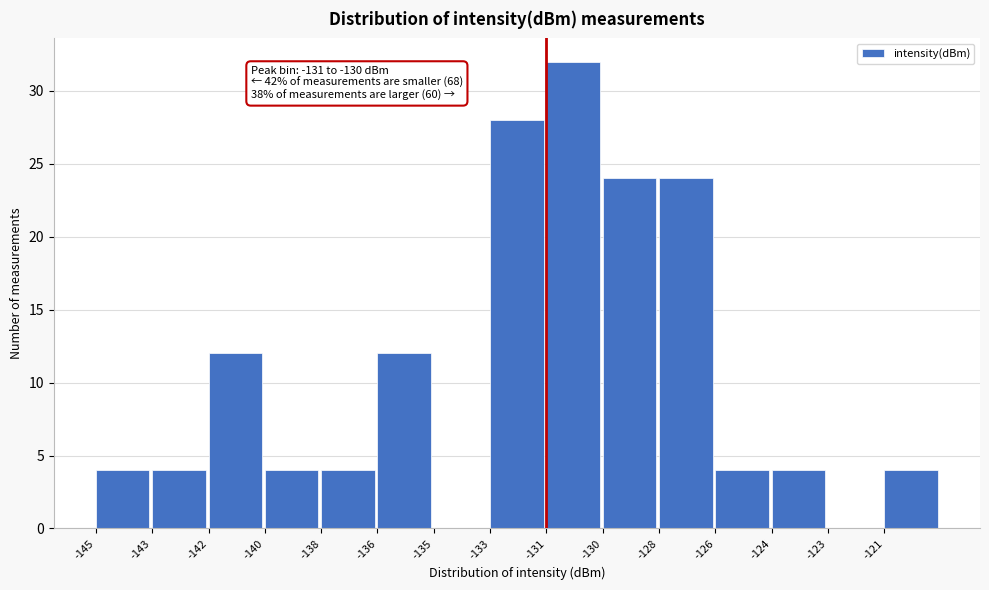

Reading left to right, what are all the values shown in this chart?

-145=4	-143=4	-142=12	-140=4	-138=4	-136=12	-135=0	-133=28	-131=32	-130=24	-128=24	-126=4	-124=4	-123=0	-121=4